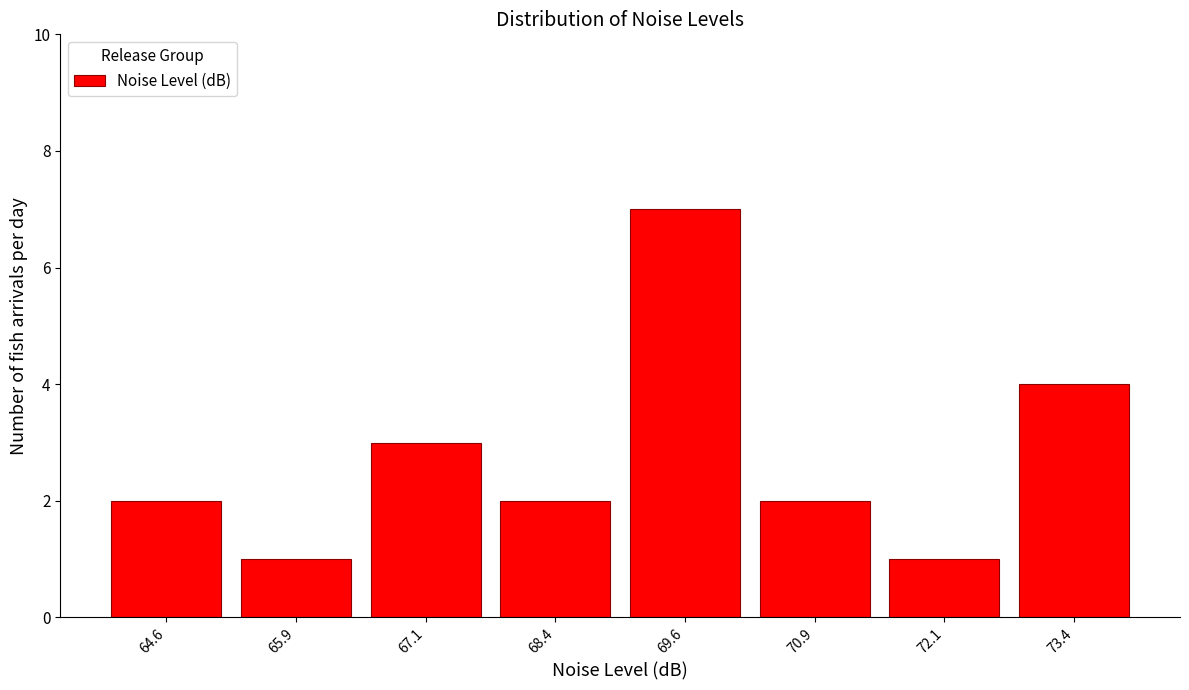

Reading left to right, list every bar in this chart as the range it spans on the x-axis followed by its height. Neither the bar edges nor the heights are printed on the chart, so give them approximately, as read against the axes.

64.00 to 65.25: 2
65.25 to 66.50: 1
66.50 to 67.75: 3
67.75 to 69.00: 2
69.00 to 70.25: 7
70.25 to 71.50: 2
71.50 to 72.75: 1
72.75 to 74.00: 4